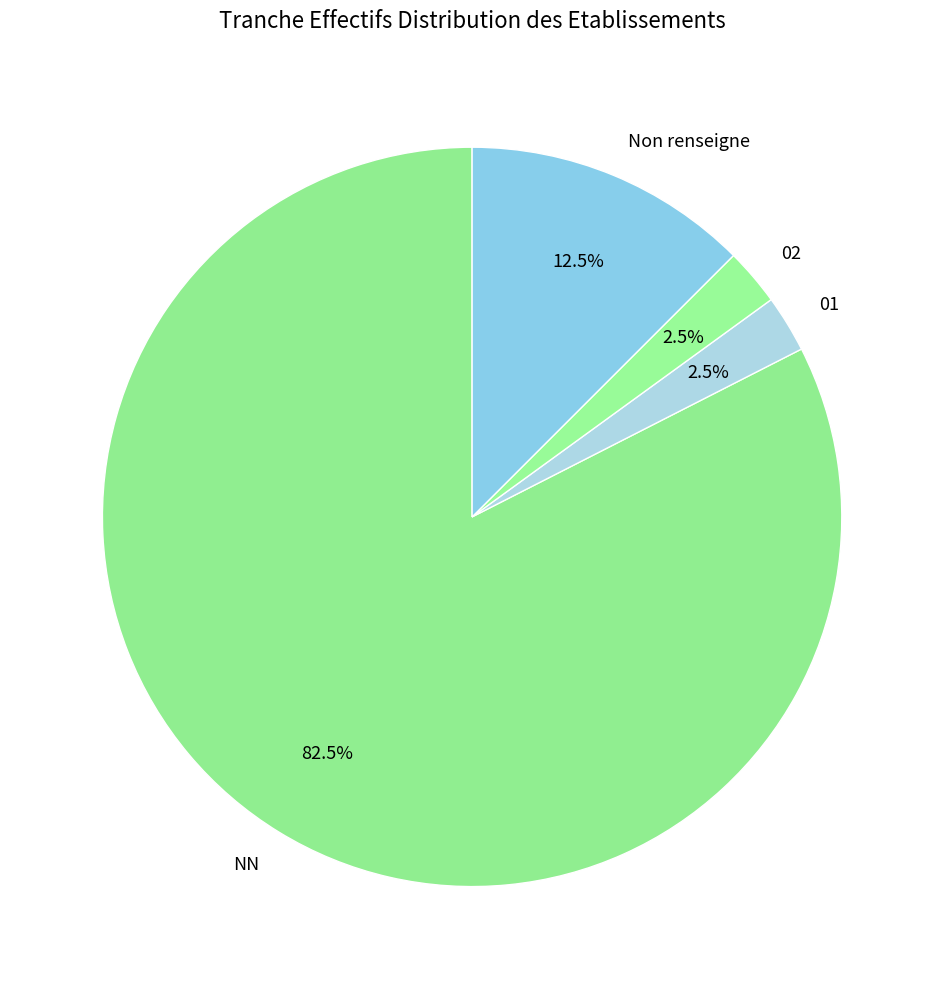

Between NN and 01, which is larger?

NN